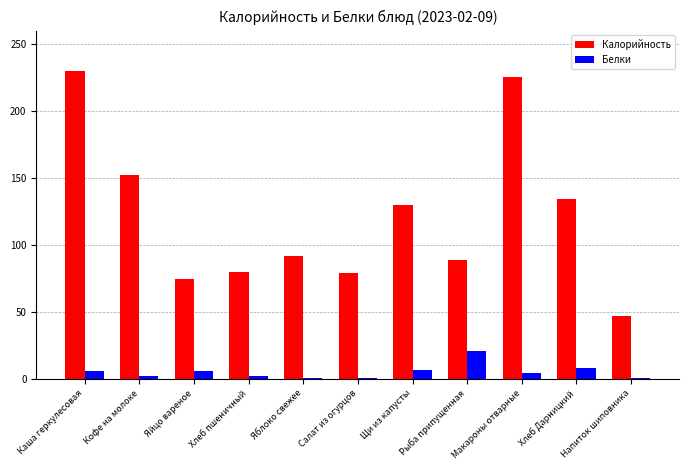

What is the greatest value displayed?

230.0